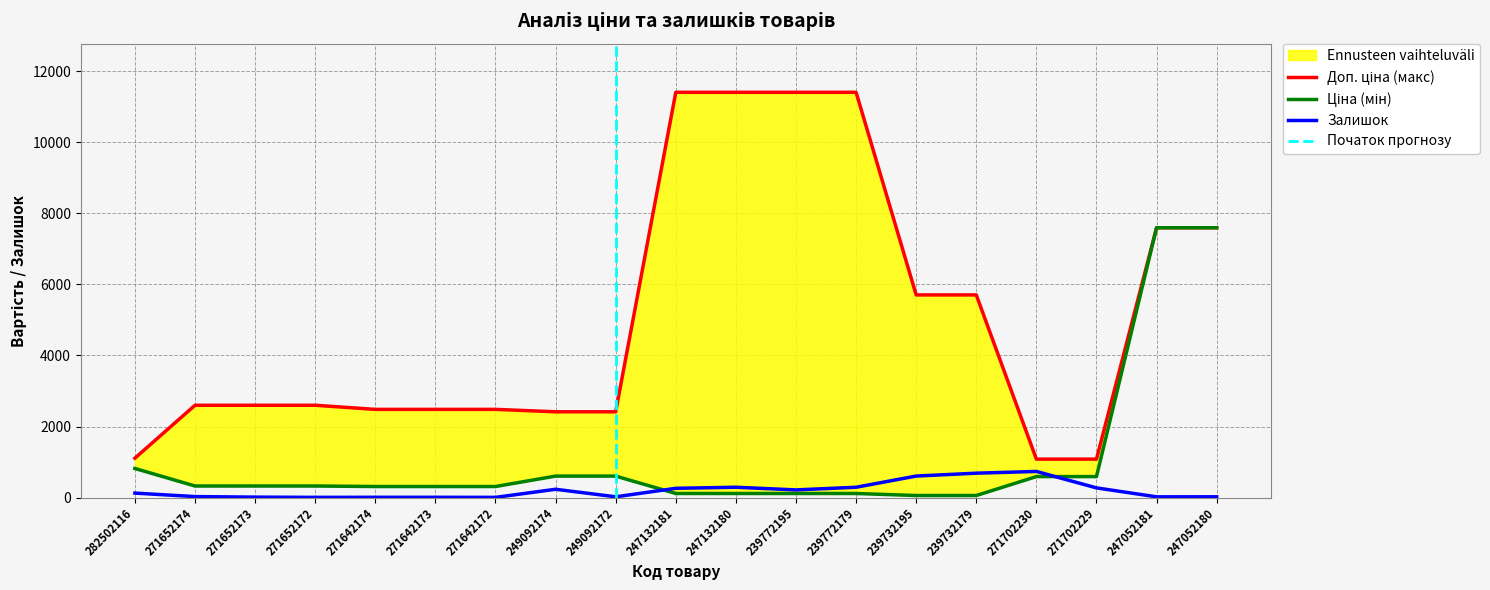

Is this an area chart (filled region under the line)?

No